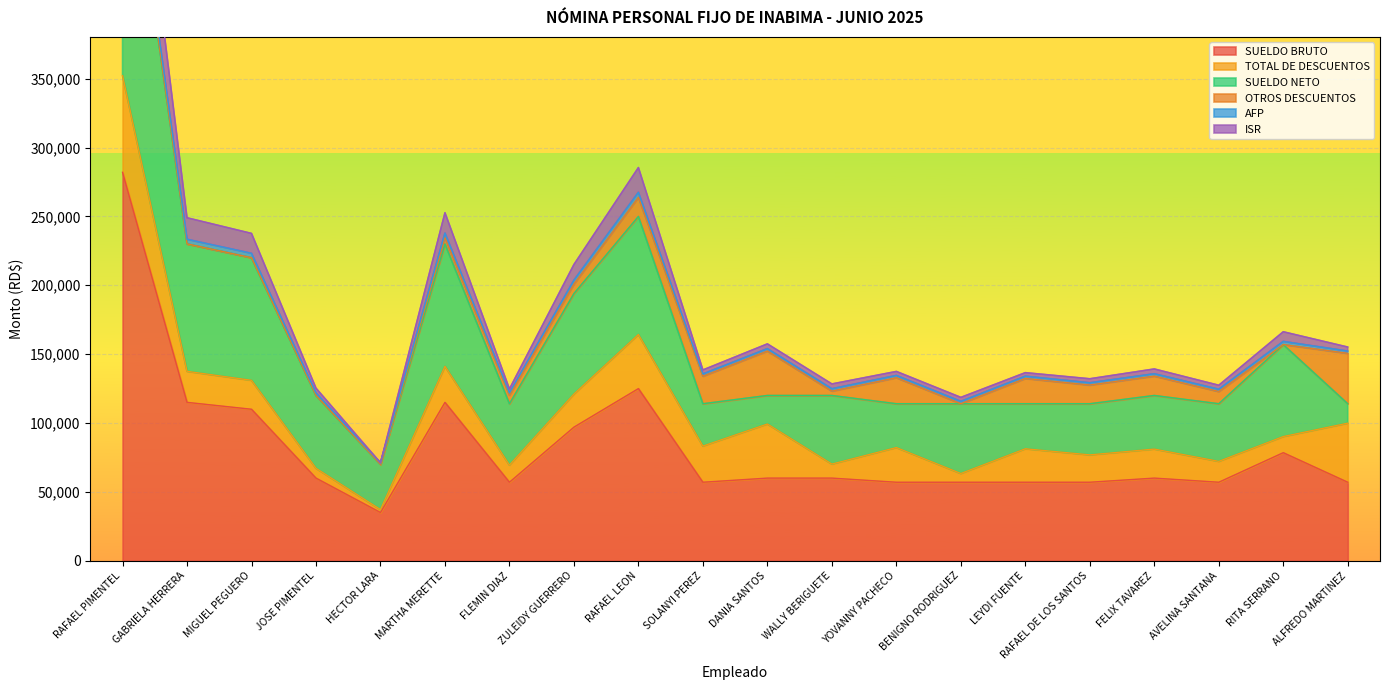

Which category has the highest value in the AFP series?

RAFAEL PIMENTEL